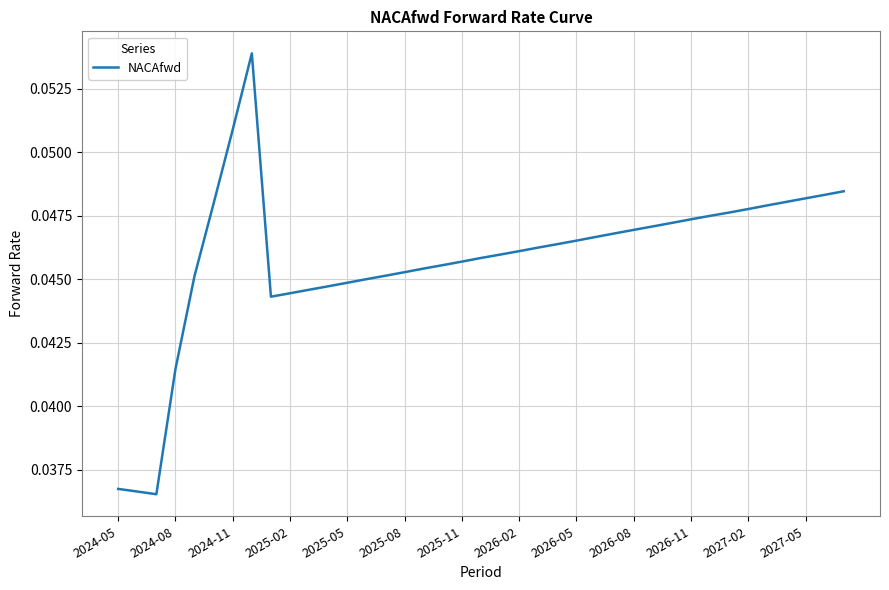

Does the chart have visible grid lines?

Yes